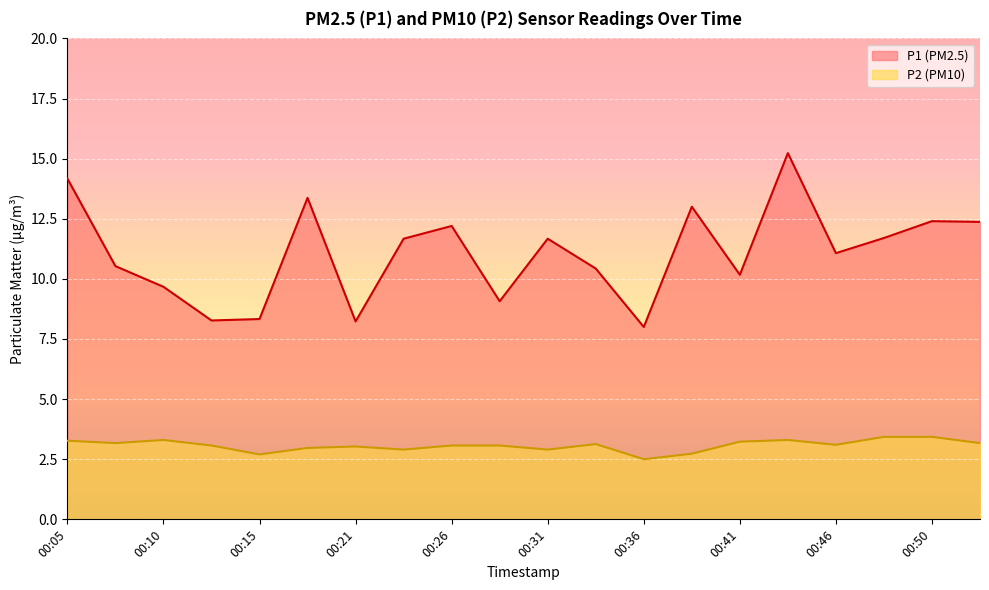

What is the highest value of the P2 series?

3.4